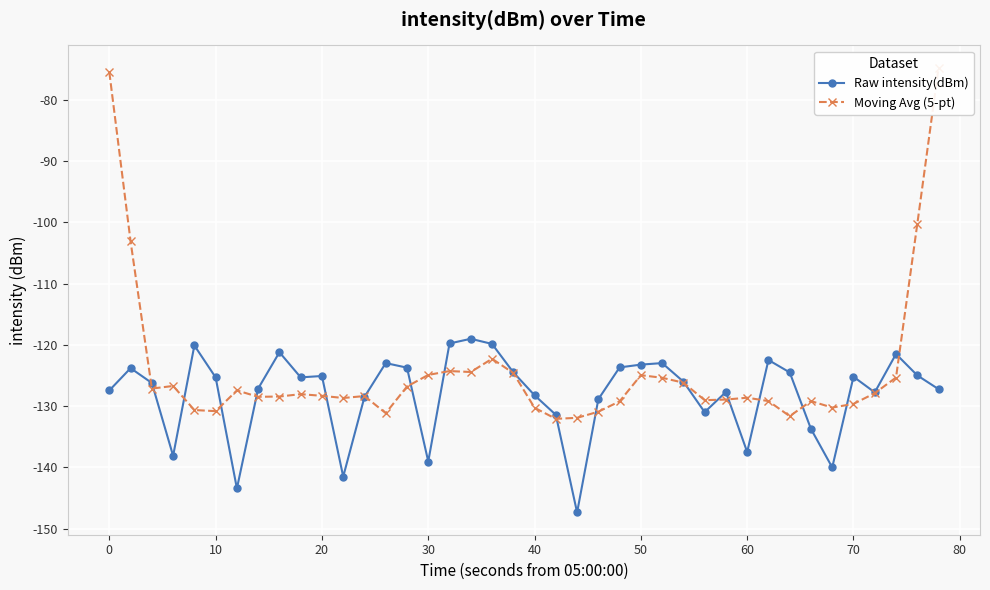

Does the chart display data point markers on the line(s)?

Yes